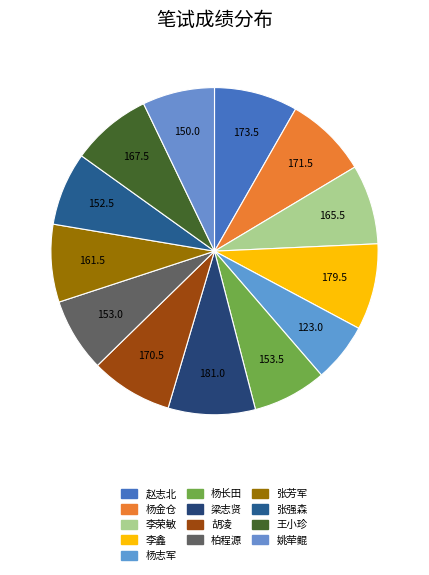

The 张芳军 slice represents 21% of the pie. True or false?

False